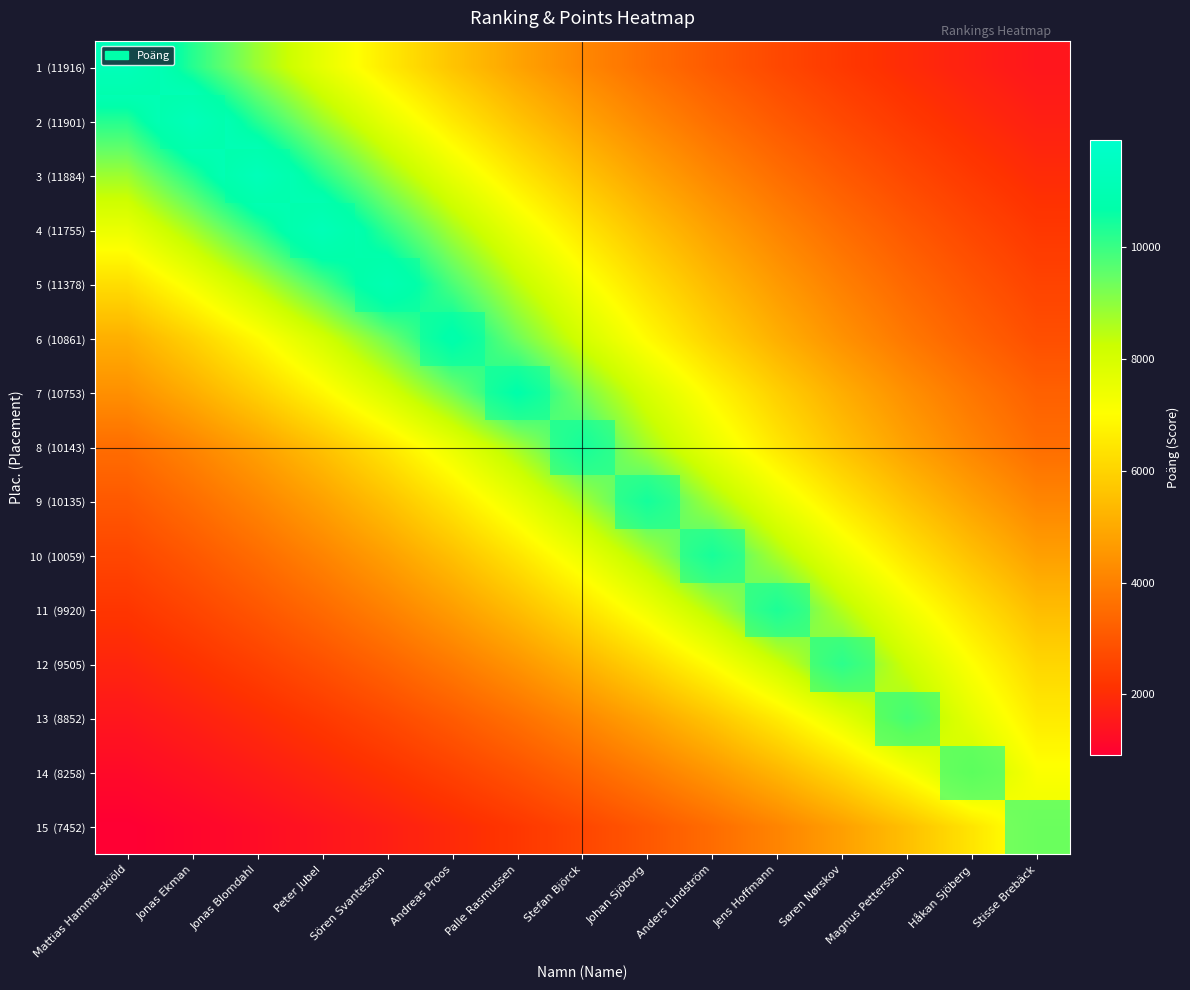

How many data points does each series have?

15